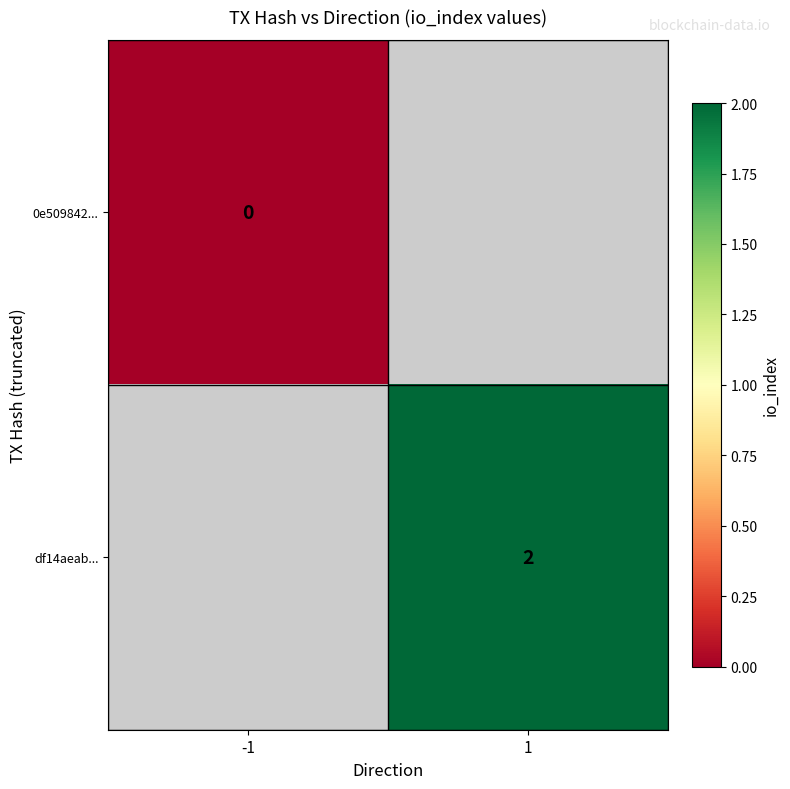

Is the value of df14aeab... at 1 greater than the value of 0e509842... at -1?

Yes